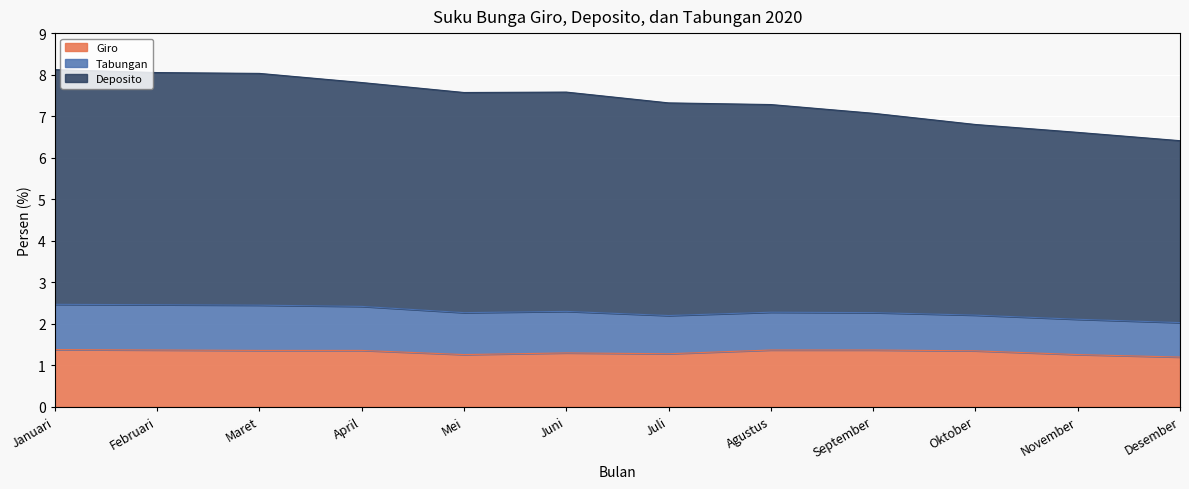

At which category is the sum across all series the highest?

Januari